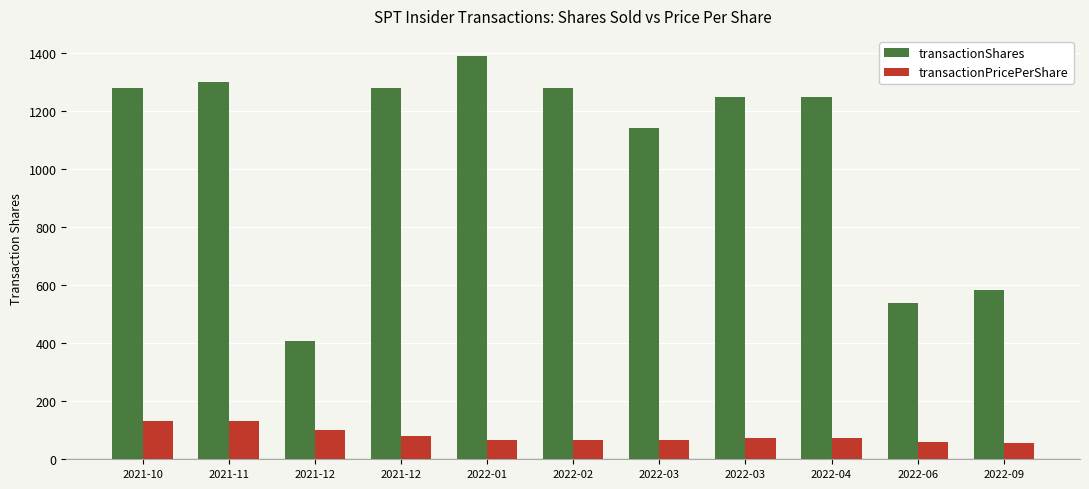

What is the average value of the transactionShares series?

1062.2